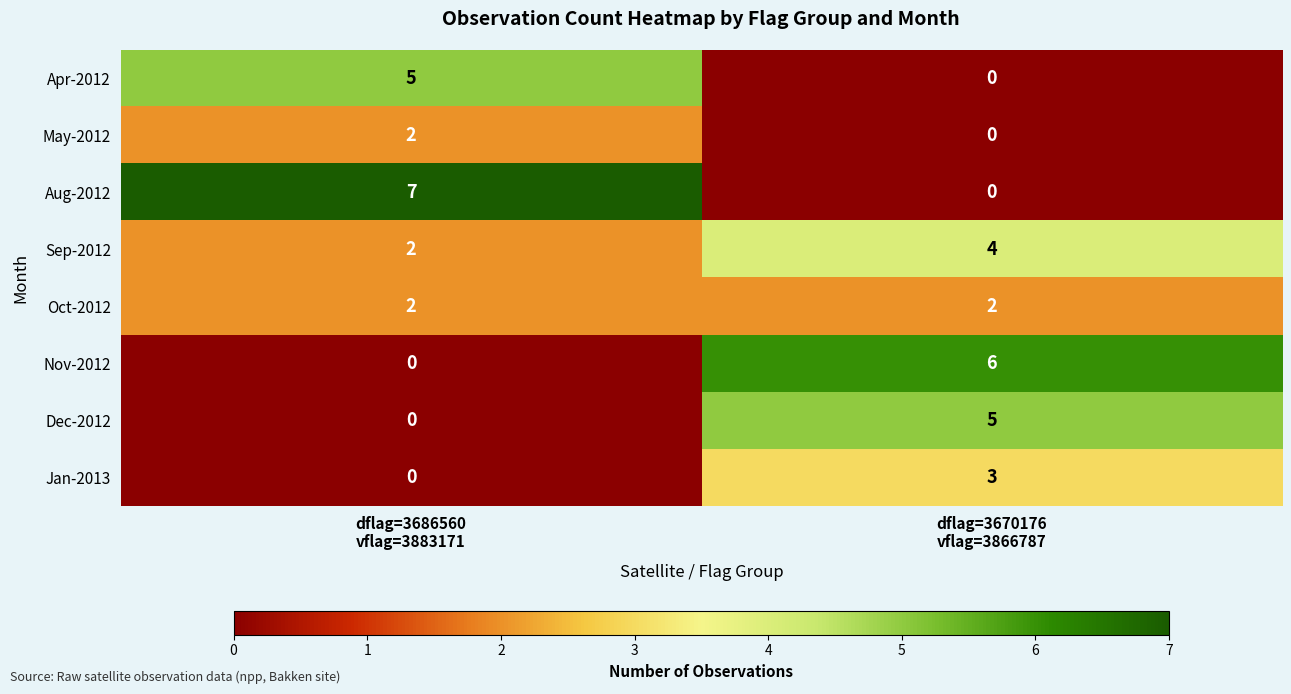

What is the sum of all Oct-2012 values?

4